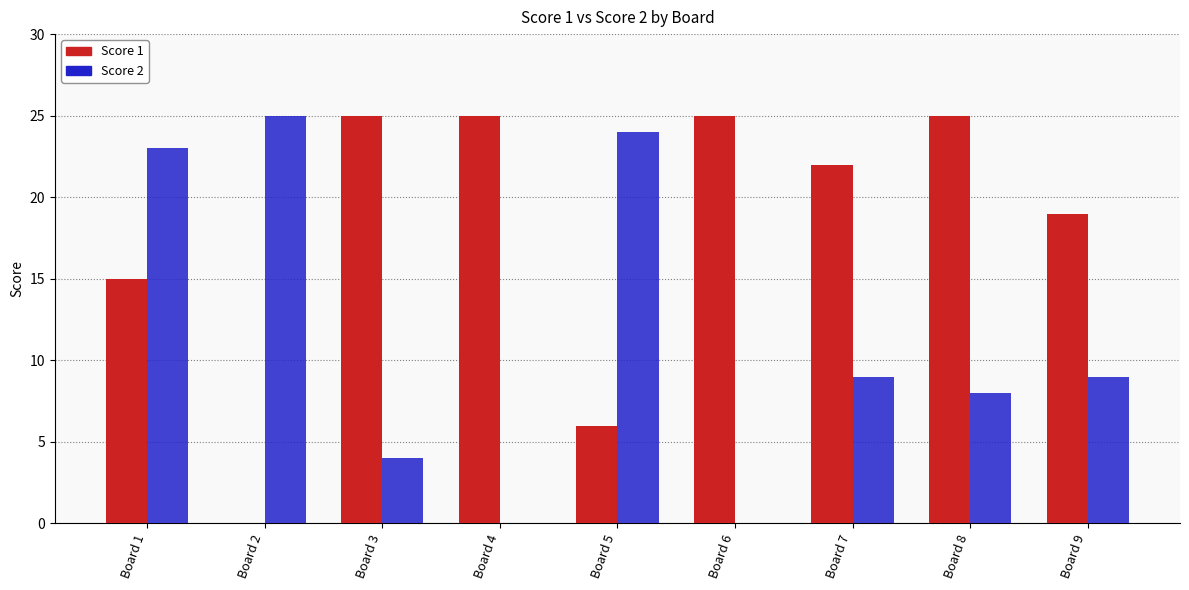

What are all the series names shown in the legend?

Score 1, Score 2